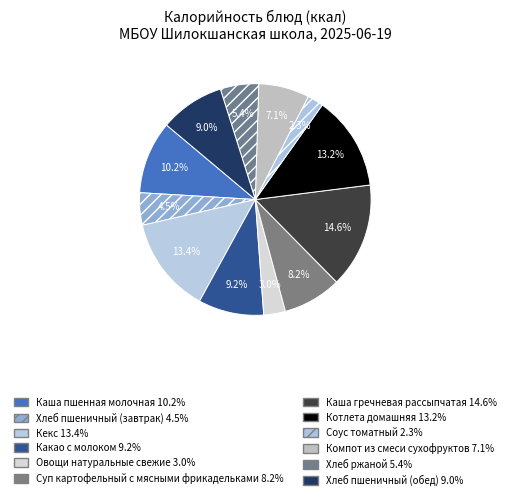

Count the number of slices in the pie.

12